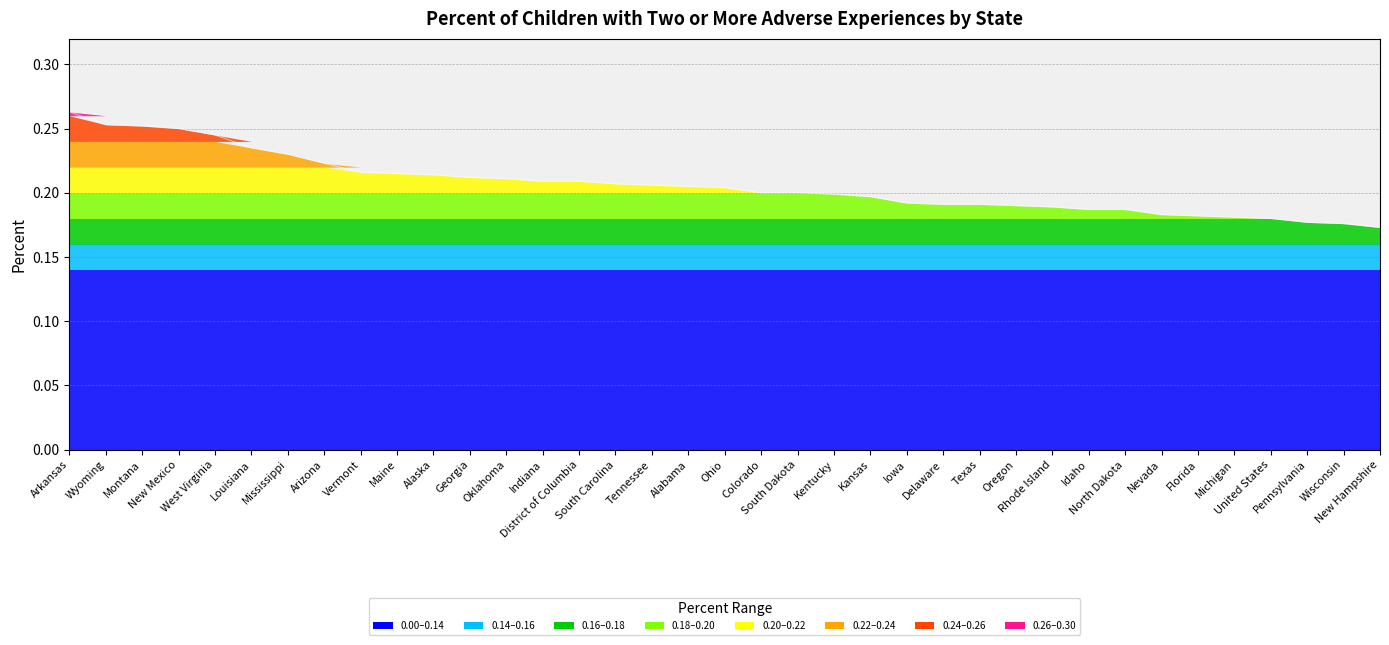

Count the values in the range 0 to 1.

37